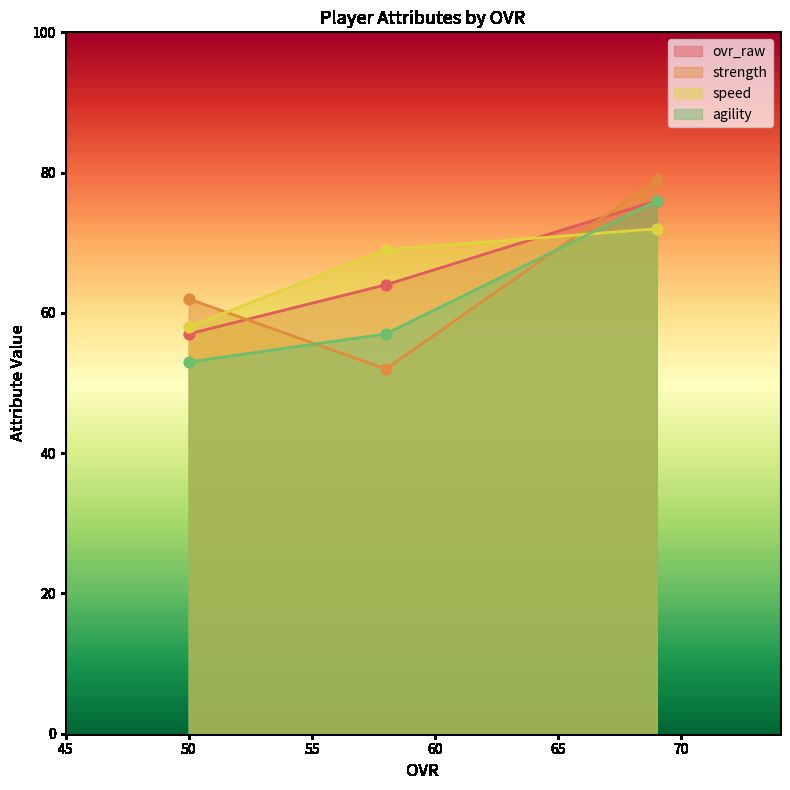

Which series reaches the maximum Y coordinate?

speed